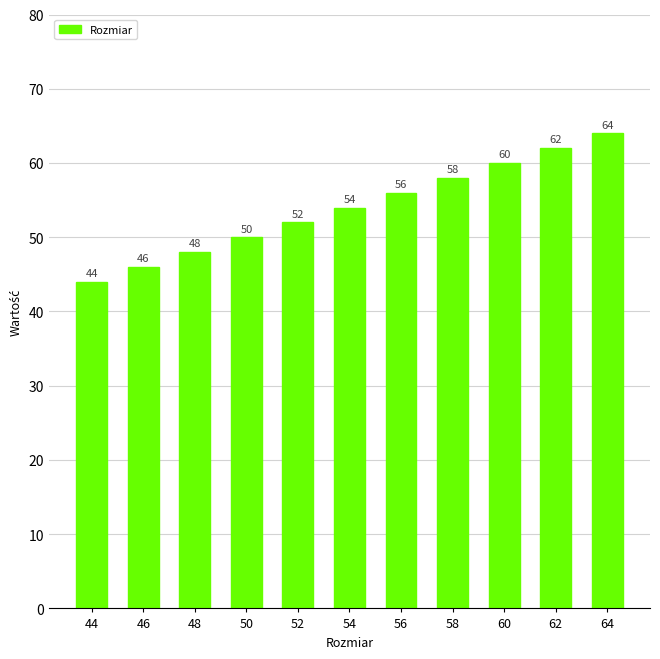

How many bars are there in total?

11